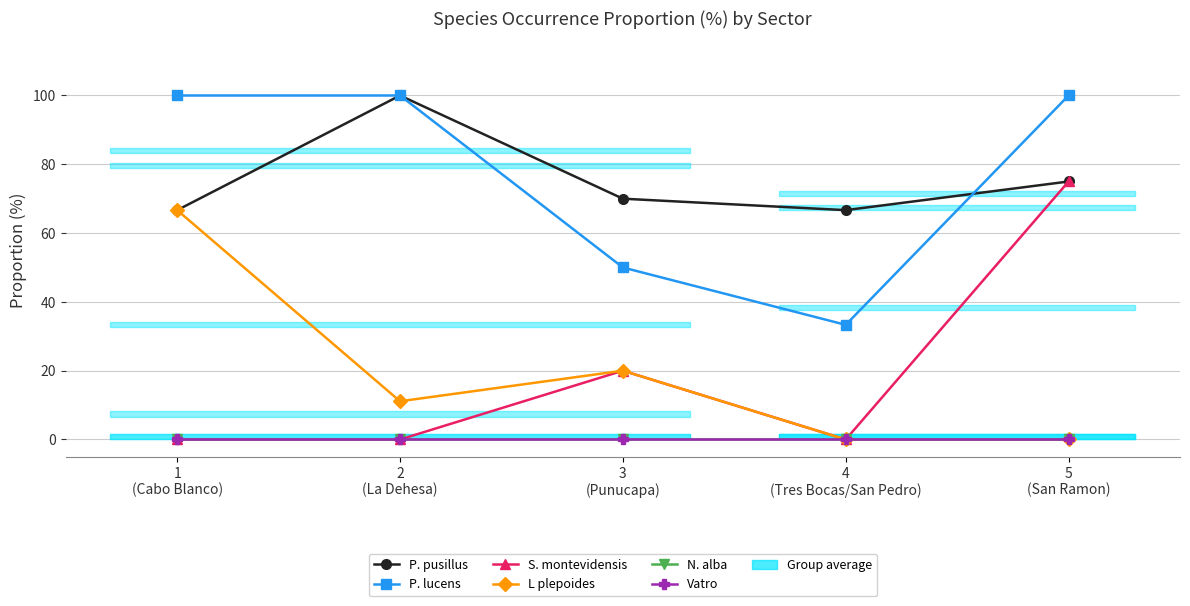

Which series has the widest spread of values?

S. montevidensis